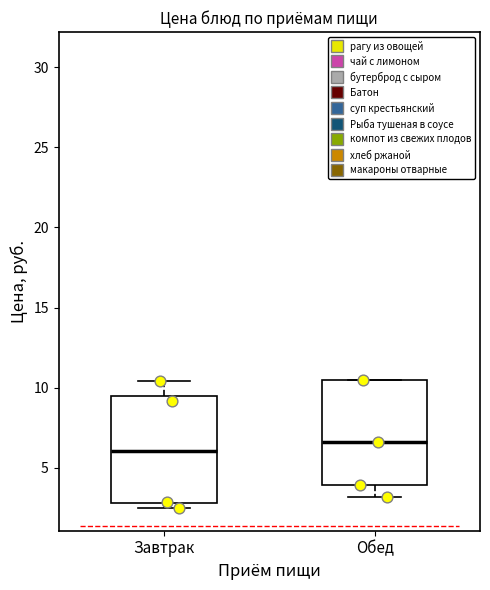

Where does the median line of the box for Завтрак sit on the y-axis? The values are not printed on the chart, so give them approximately, as read against the axis.

6.0